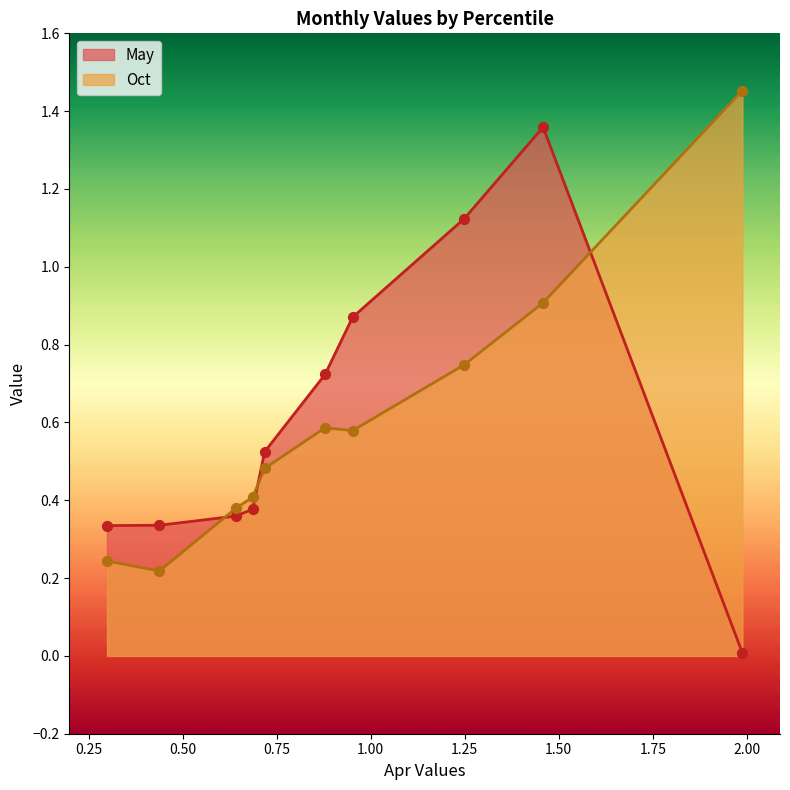

Which series reaches the maximum Y coordinate?

Oct